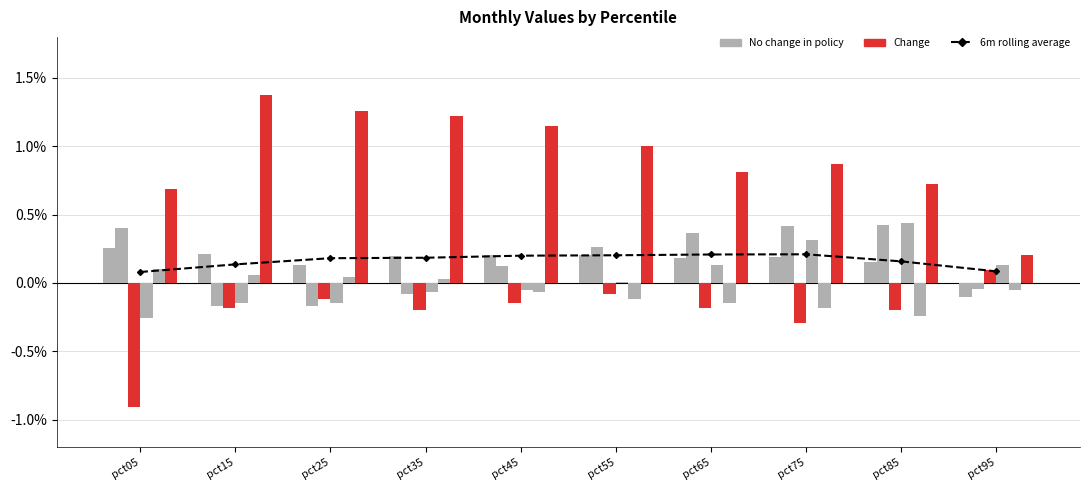

The May series shows 0.0 at pct35. True or false?

True